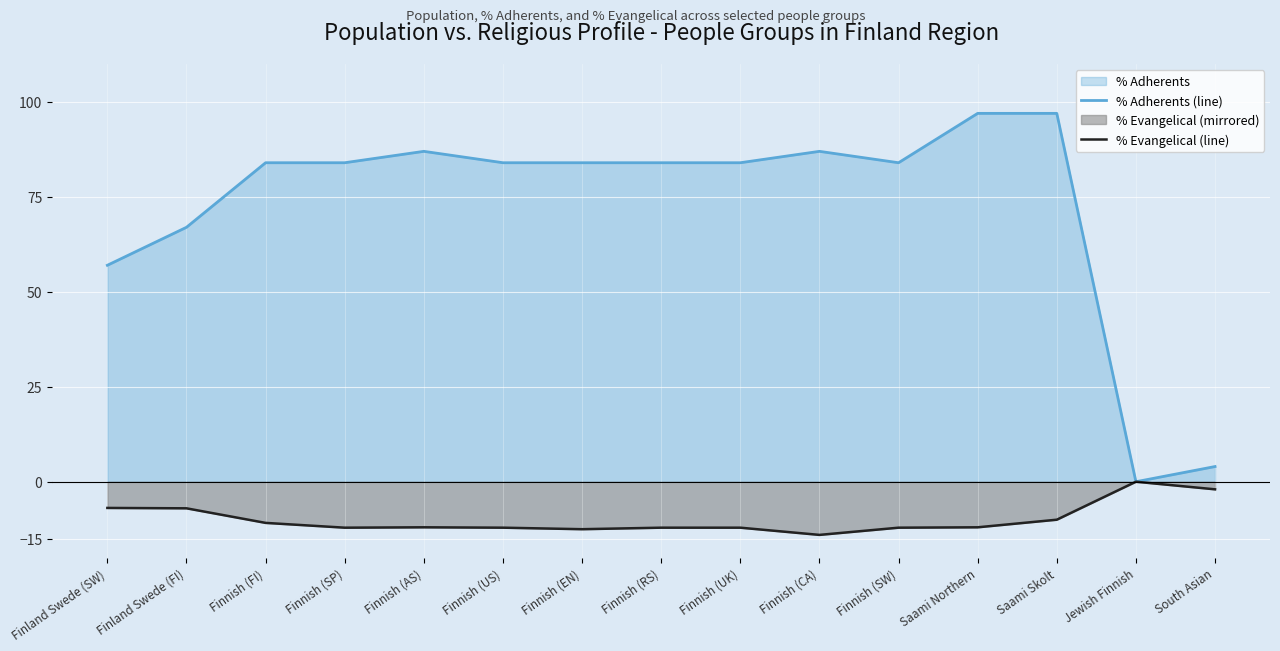

True or false: % Evangelical (line) and % Adherents (line) intersect in this chart.

False